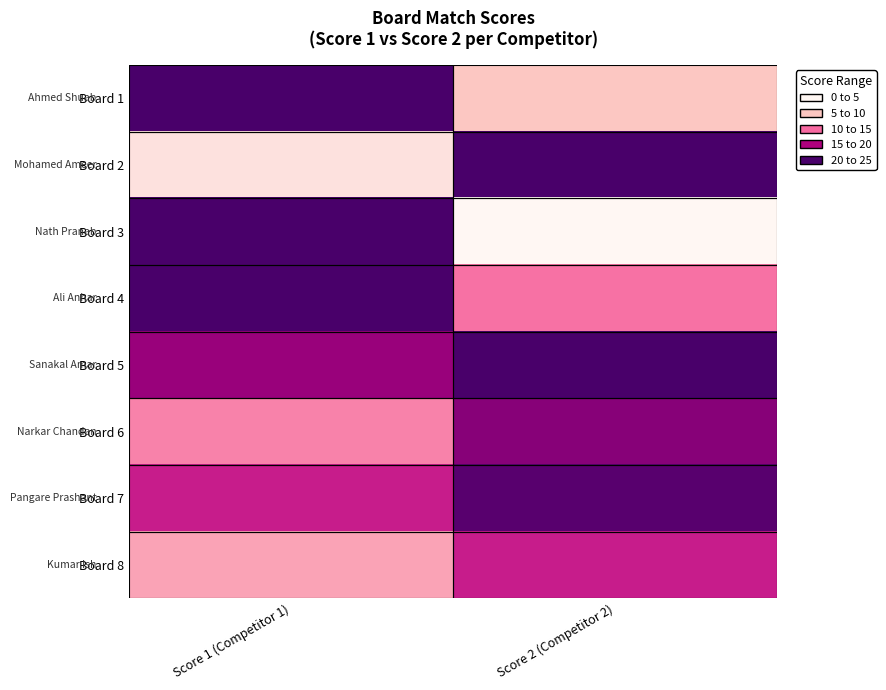

Reading left to right, list all the values displayed in this chart.

Board 1: Score 1 (Competitor 1)=25	Score 2 (Competitor 2)=6
Board 2: Score 1 (Competitor 1)=3	Score 2 (Competitor 2)=25
Board 3: Score 1 (Competitor 1)=25	Score 2 (Competitor 2)=0
Board 4: Score 1 (Competitor 1)=25	Score 2 (Competitor 2)=12
Board 5: Score 1 (Competitor 1)=20	Score 2 (Competitor 2)=25
Board 6: Score 1 (Competitor 1)=11	Score 2 (Competitor 2)=21
Board 7: Score 1 (Competitor 1)=17	Score 2 (Competitor 2)=24
Board 8: Score 1 (Competitor 1)=9	Score 2 (Competitor 2)=17